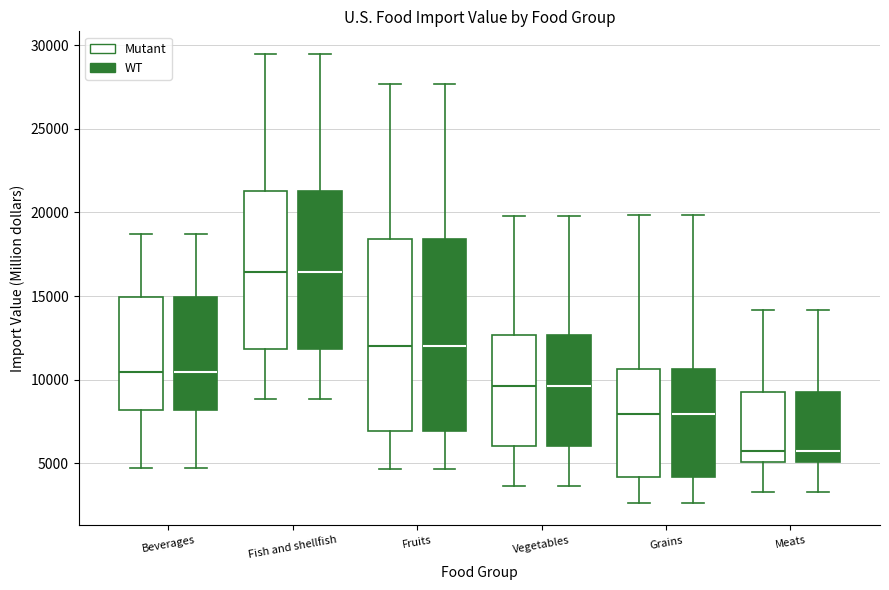

Reading left to right, read every box against the y-axis: the position of its median line, the range the box covers, and the ends of its whiskers. The values are not printed on the chart, so give them approximately, as read against the axis.

Beverages (Mutant): median 10500, box 8000 to 15000, whiskers 4500 to 18500
Beverages (WT): median 10500, box 8000 to 15000, whiskers 4500 to 18500
Fish and shellfish (Mutant): median 16500, box 12000 to 21500, whiskers 9000 to 29500
Fish and shellfish (WT): median 16500, box 12000 to 21500, whiskers 9000 to 29500
Fruits (Mutant): median 12000, box 7000 to 18500, whiskers 4500 to 27500
Fruits (WT): median 12000, box 7000 to 18500, whiskers 4500 to 27500
Vegetables (Mutant): median 9500, box 6000 to 12500, whiskers 3500 to 20000
Vegetables (WT): median 9500, box 6000 to 12500, whiskers 3500 to 20000
Grains (Mutant): median 8000, box 4000 to 10500, whiskers 2500 to 20000
Grains (WT): median 8000, box 4000 to 10500, whiskers 2500 to 20000
Meats (Mutant): median 6000, box 5000 to 9500, whiskers 3500 to 14000
Meats (WT): median 6000, box 5000 to 9500, whiskers 3500 to 14000